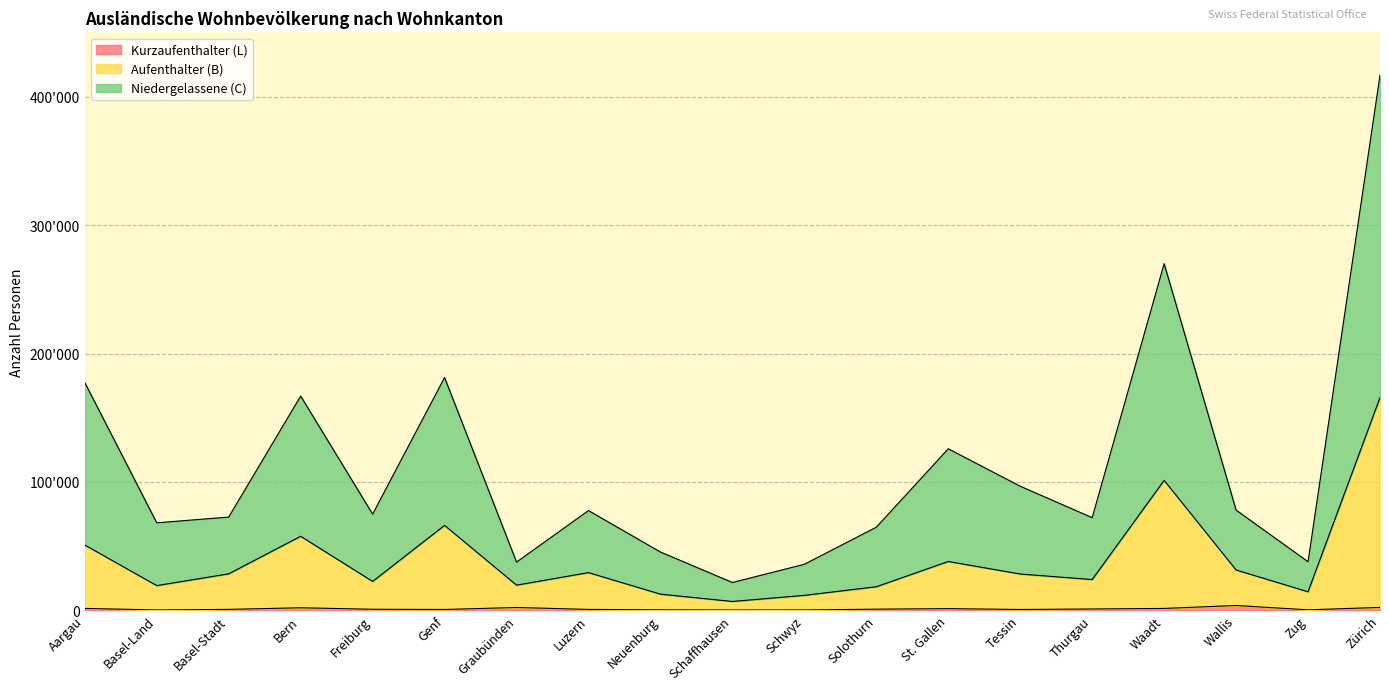

Rank the series by their maximum value, from highest to lowest.

Niedergelassene (C), Aufenthalter (B), Kurzaufenthalter (L)